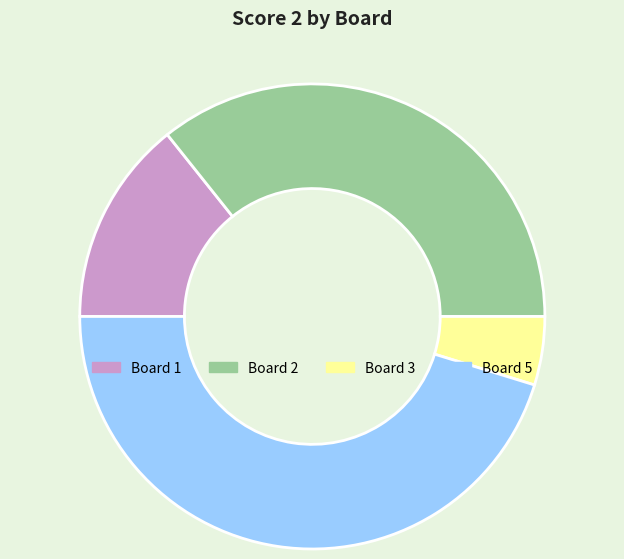

Which has a higher value, Board 5 or Board 2?

Board 5